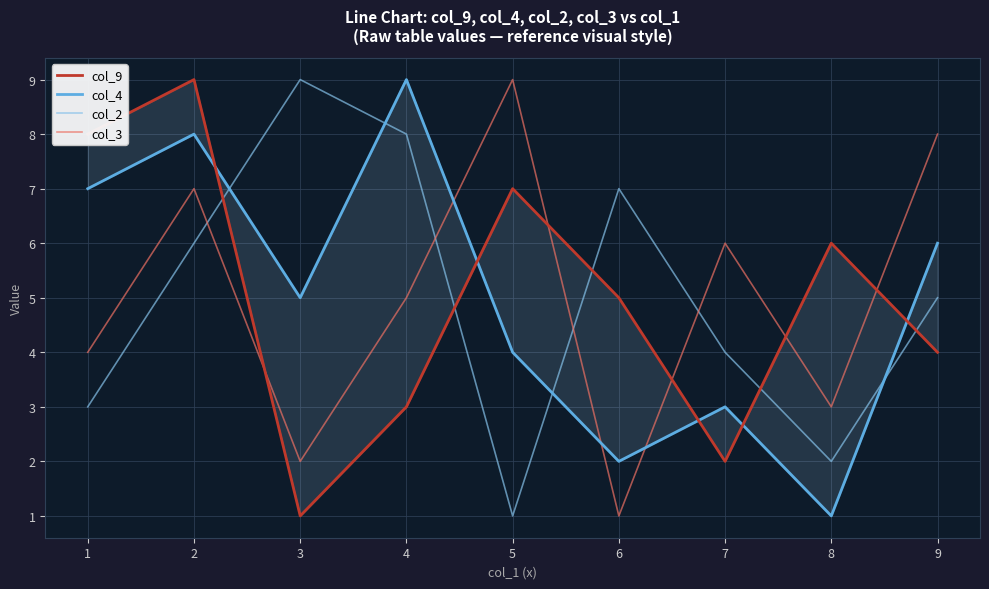

Where is the first local minimum for col_4?

3